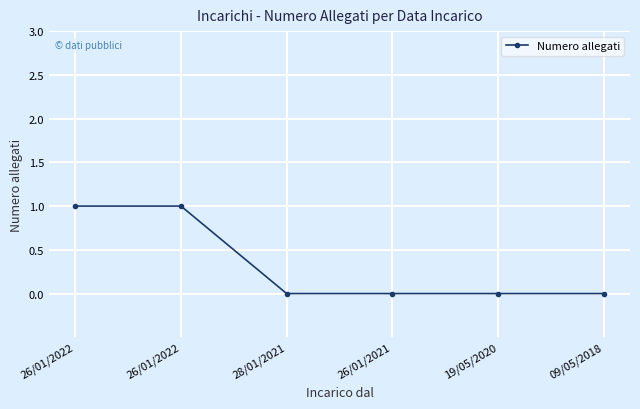

How many distinct data groups are displayed?

1